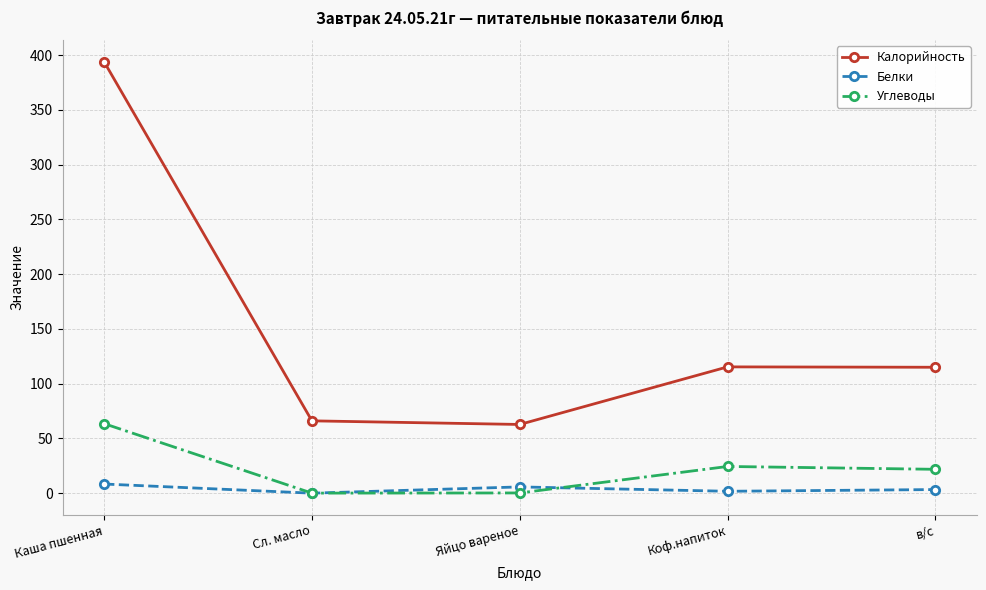

What are all the series names shown in the legend?

Калорийность, Белки, Углеводы